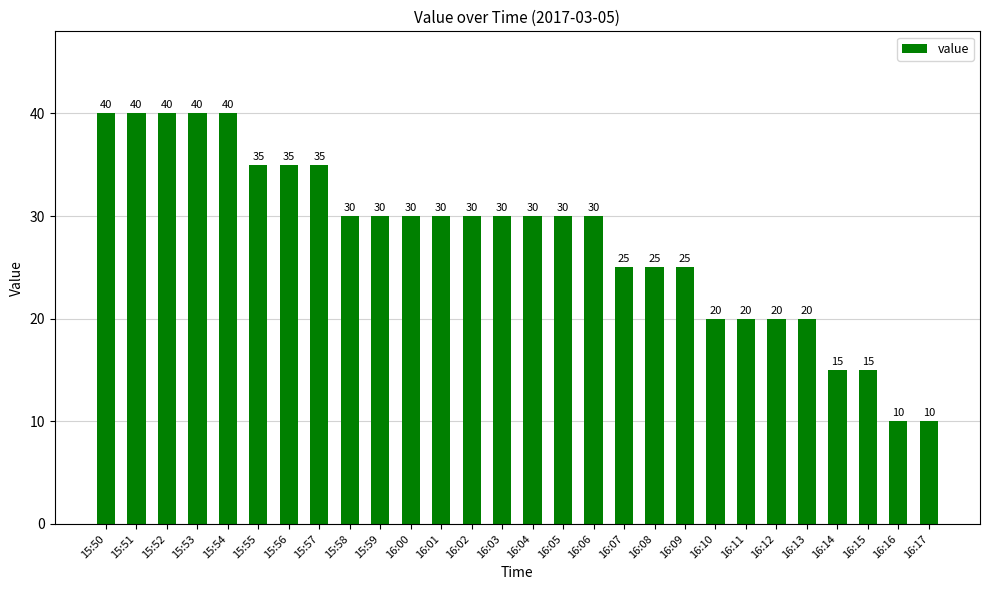

What is the difference between the second highest and minimum values?

30